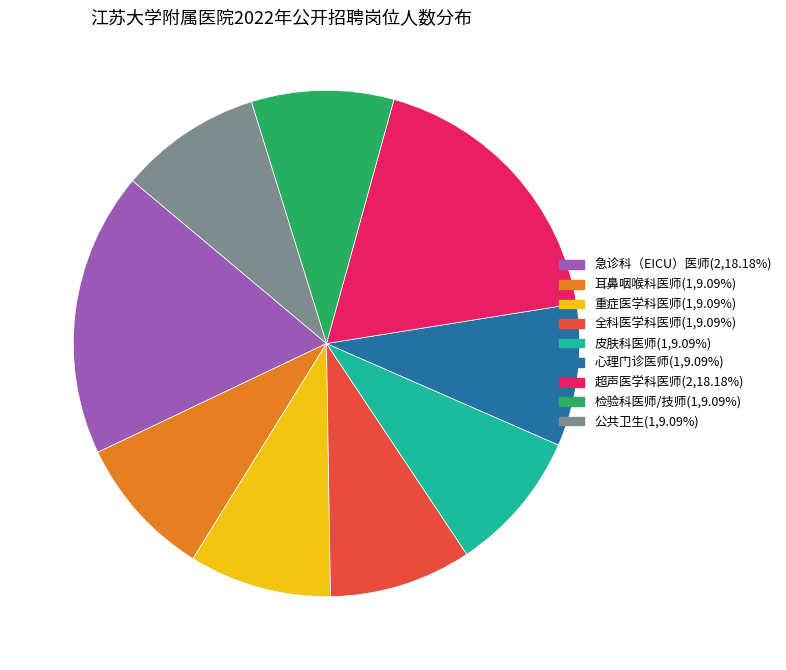

Combined, do 检验科医师/技师(1,9.09%) and 心理门诊医师(1,9.09%) account for over 50%?

No